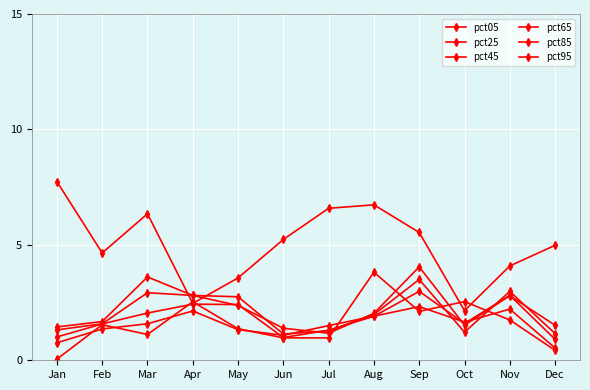

Count the number of categories in the chart.

12